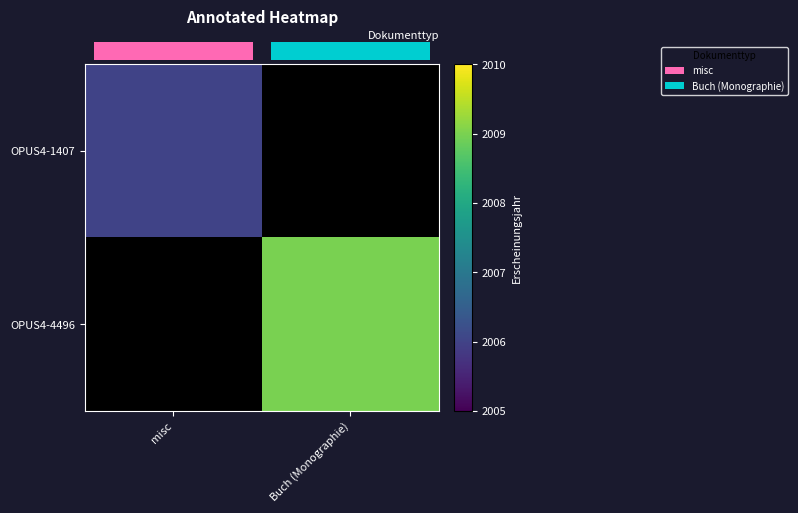

How many values in OPUS4-1407 are above zero?

1